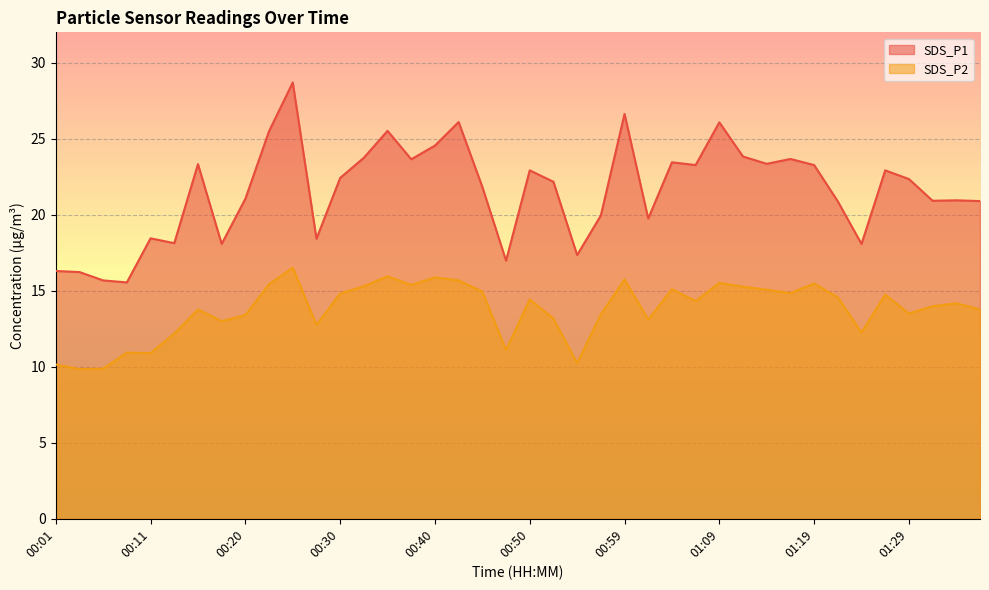

What position from the left is 00:33?

14